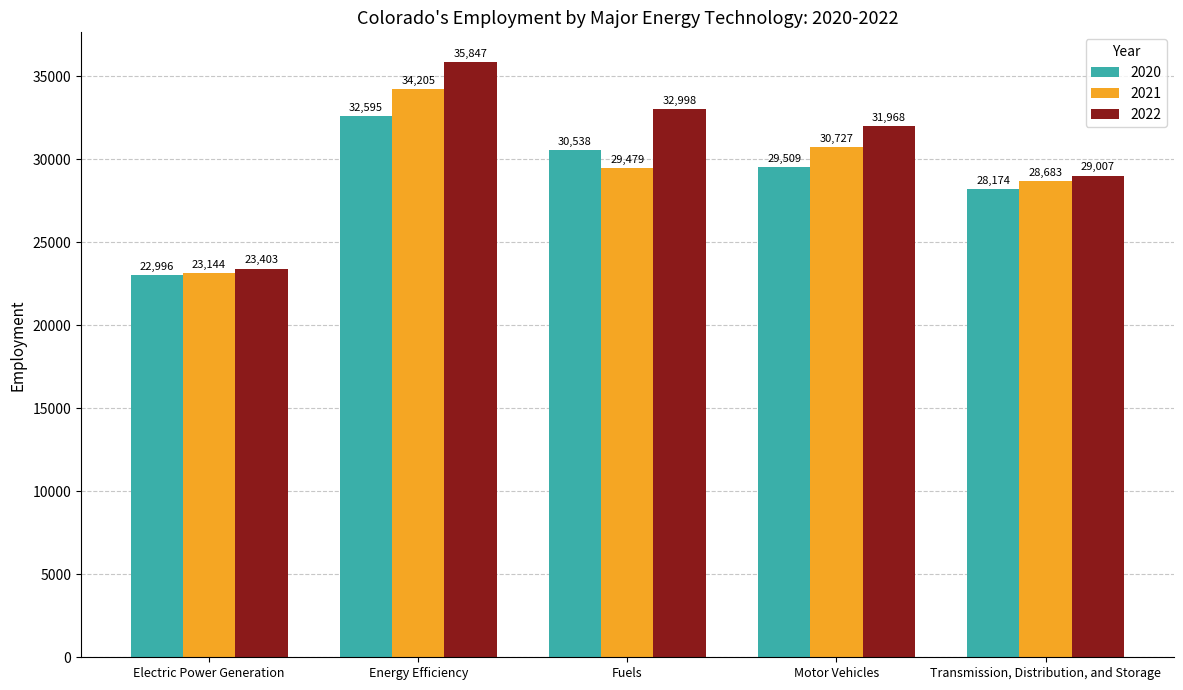

What is the spread (max minus min) of values at Electric Power Generation?

407